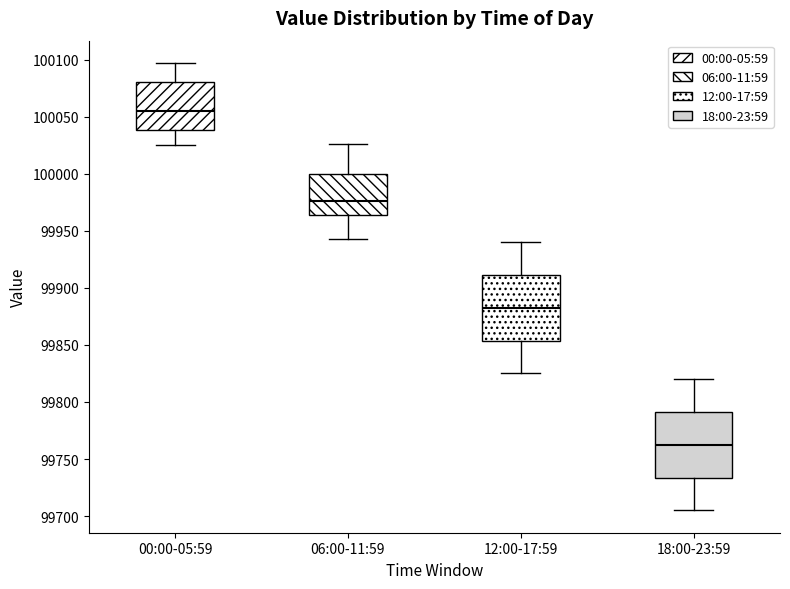

Reading left to right, transcribe this box plot: for each box, give where its median line is, the range the box spans, and where its two whiskers end, as read against the y-axis. The values are not printed on the chart, so give them approximately, as read against the axis.

00:00-05:59: median 100055, box 100040 to 100080, whiskers 100025 to 100095
06:00-11:59: median 99975, box 99965 to 100000, whiskers 99945 to 100025
12:00-17:59: median 99885, box 99855 to 99910, whiskers 99825 to 99940
18:00-23:59: median 99765, box 99735 to 99790, whiskers 99705 to 99820